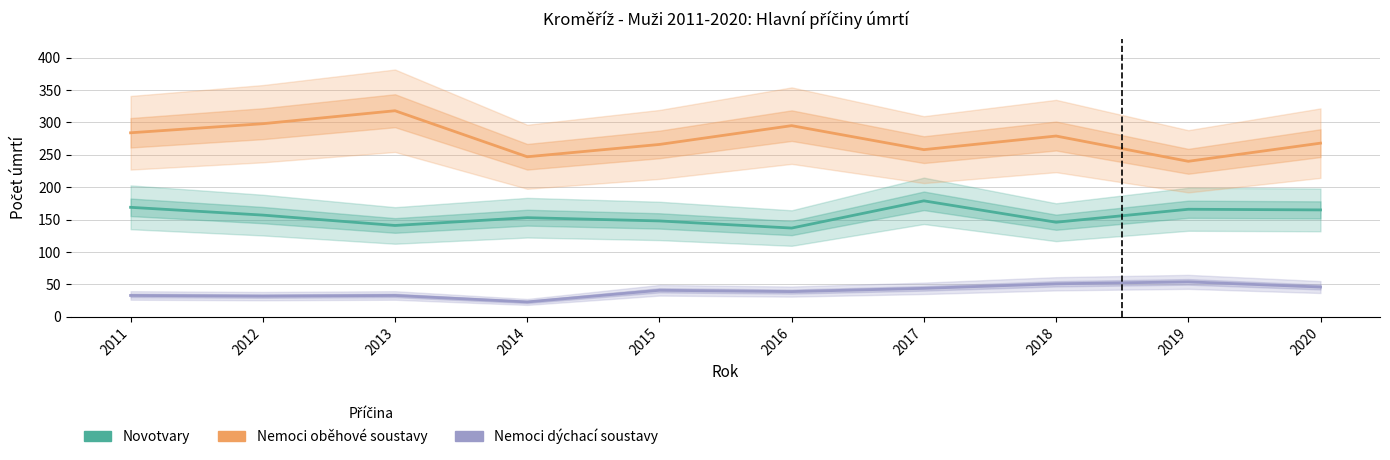

How many data points in Nemoci dychaci soustavy are less than 41?

5